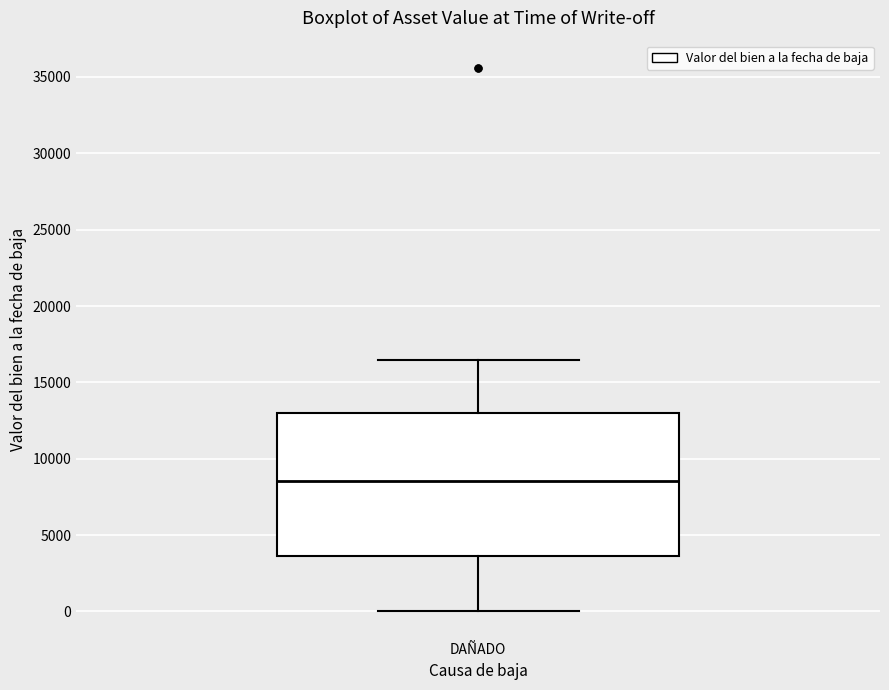

Read this box plot against the y-axis: the position of the median line, the range covered by the box, and the ends of both whiskers. The values are not printed on the chart, so give them approximately, as read against the axis.

median 8500, box 3500 to 13000, whiskers 0 to 16500